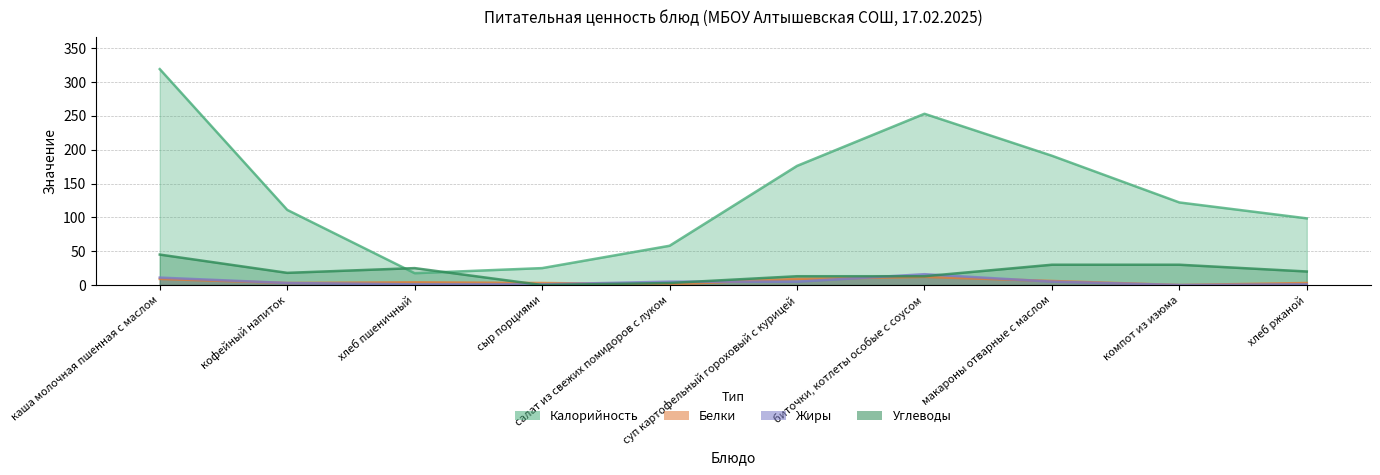

Count the Углеводы values in the range 13 to 30.

7